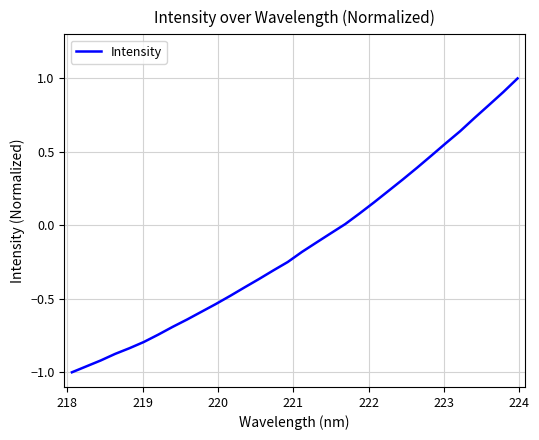

What is the maximum value shown in the chart?

1.0